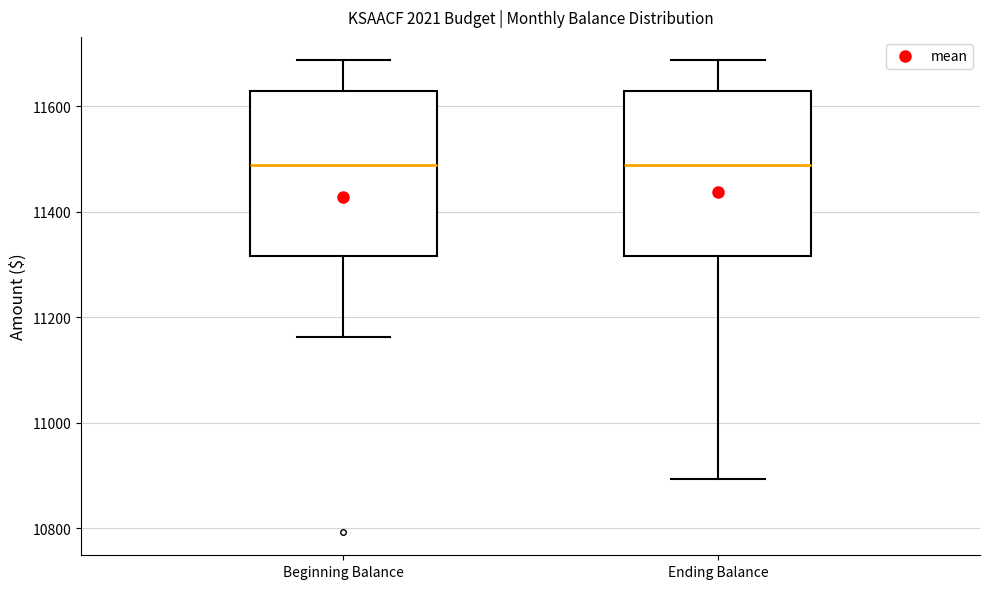

Reading left to right, transcribe this box plot: for each box, give where its median line is, the range the box spans, and where its two whiskers end, as read against the y-axis. The values are not printed on the chart, so give them approximately, as read against the axis.

Beginning Balance: median 11480, box 11320 to 11620, whiskers 11160 to 11680
Ending Balance: median 11480, box 11320 to 11620, whiskers 10900 to 11680